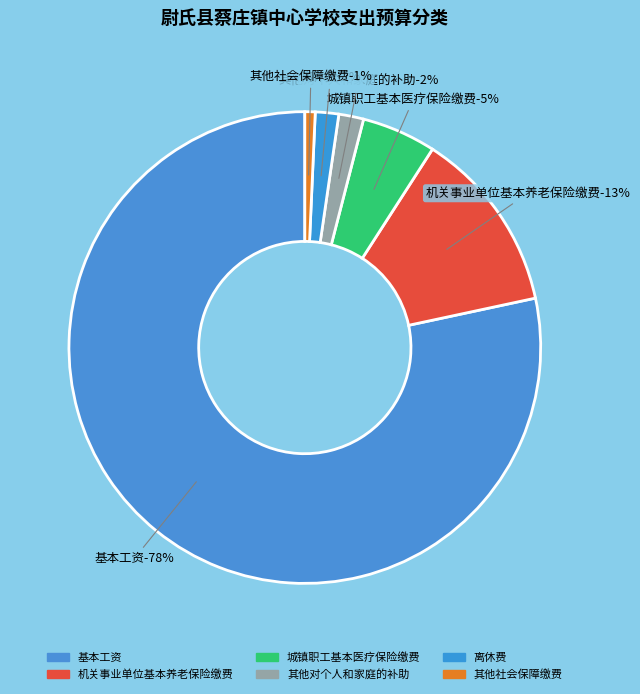

To the nearest percent, what is the average slice percentage?

17%